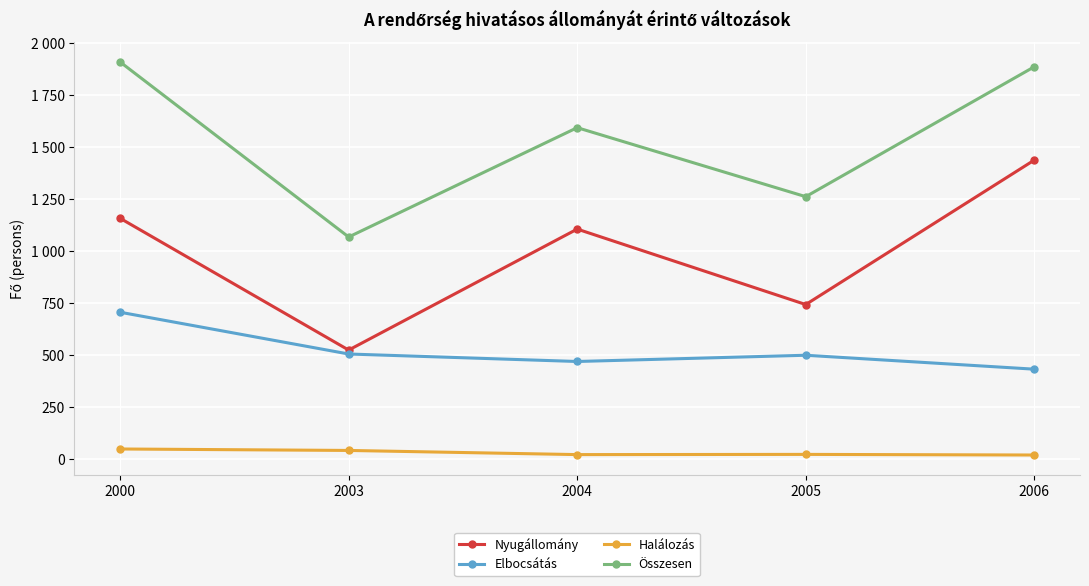

What is the smallest value displayed?

18